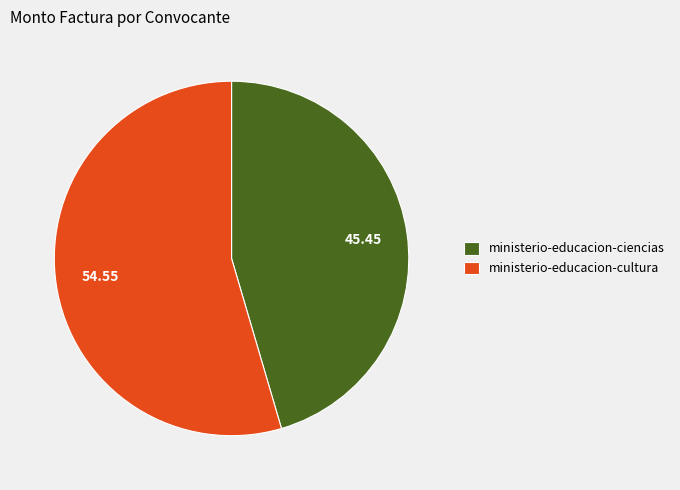

How many slices are in this pie chart?

2